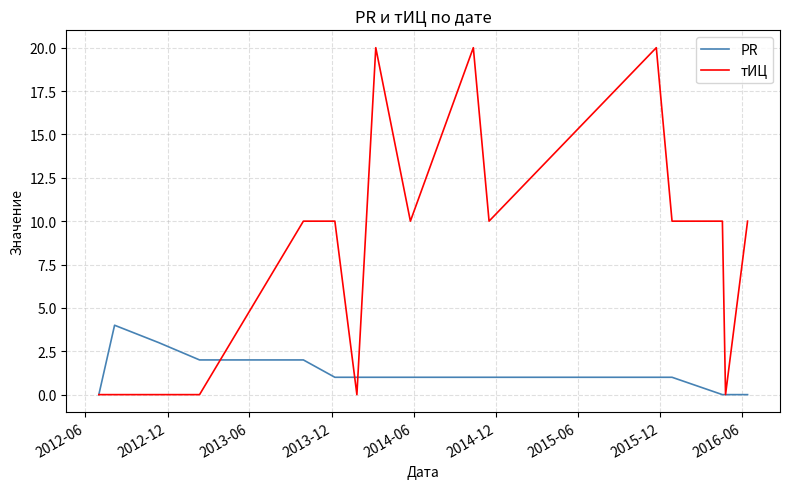

Which series has the largest total across all categories?

тИЦ